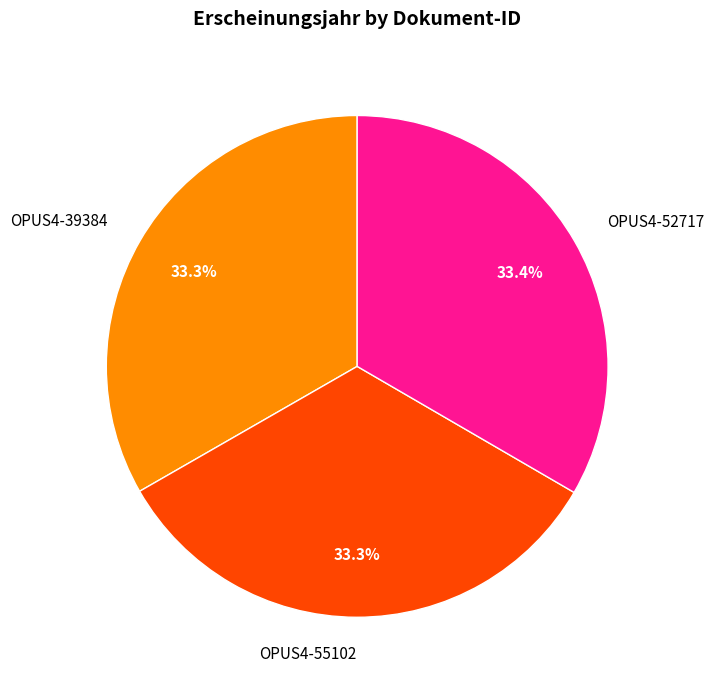

Combined, do OPUS4-52717 and OPUS4-55102 account for over 50%?

Yes